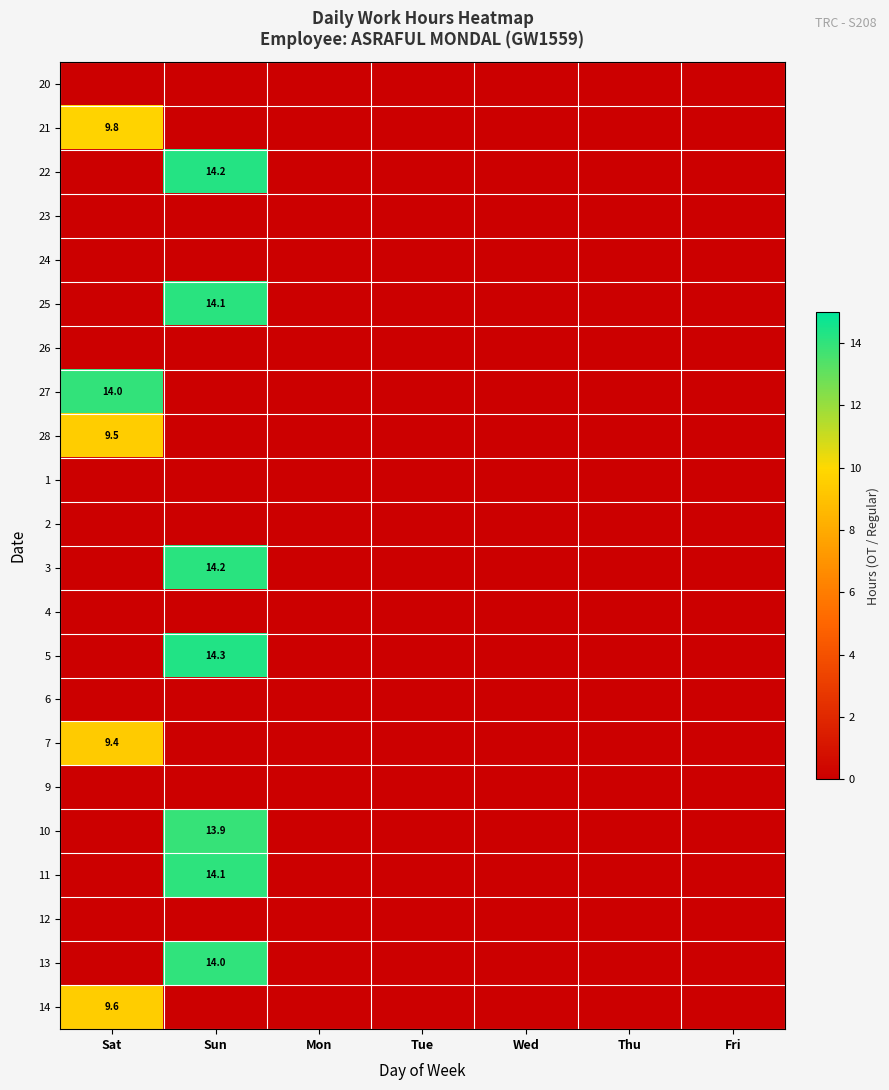

Which label corresponds to the smallest value in the chart?

Sat